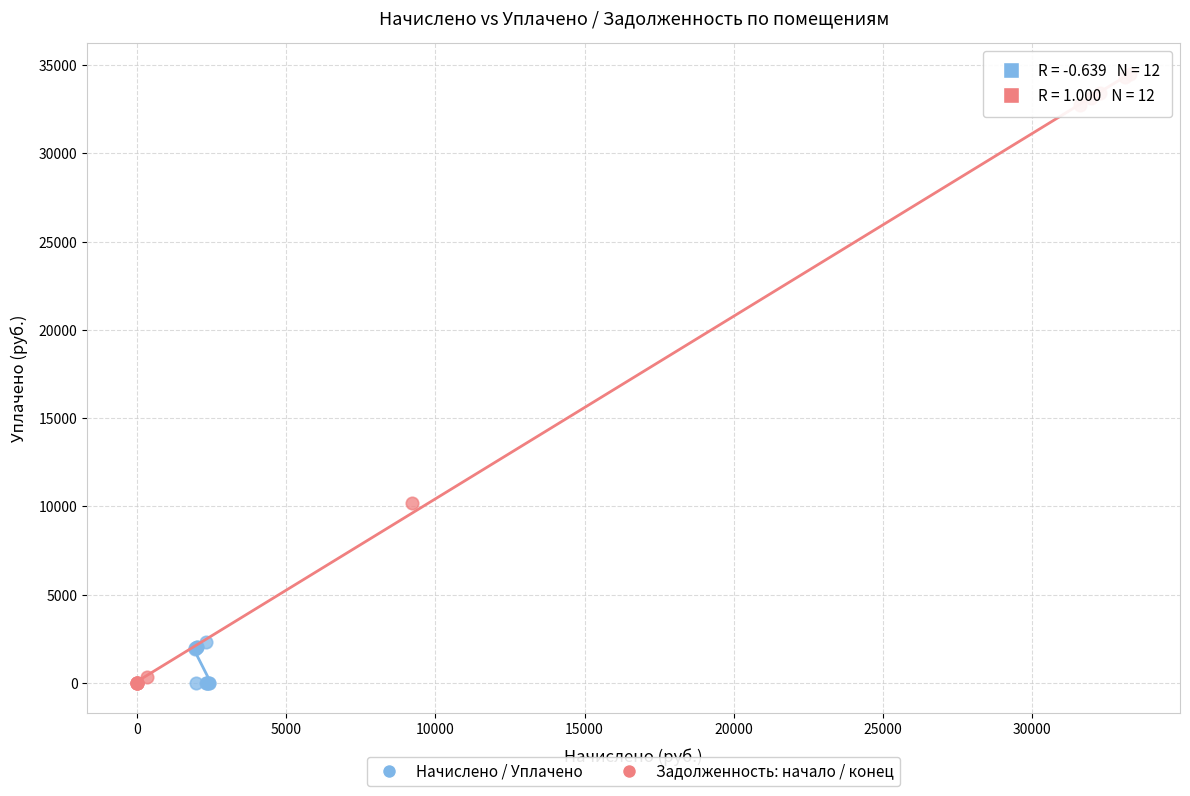

Which series contains the highest Y value?

Задолженность: начало / конец